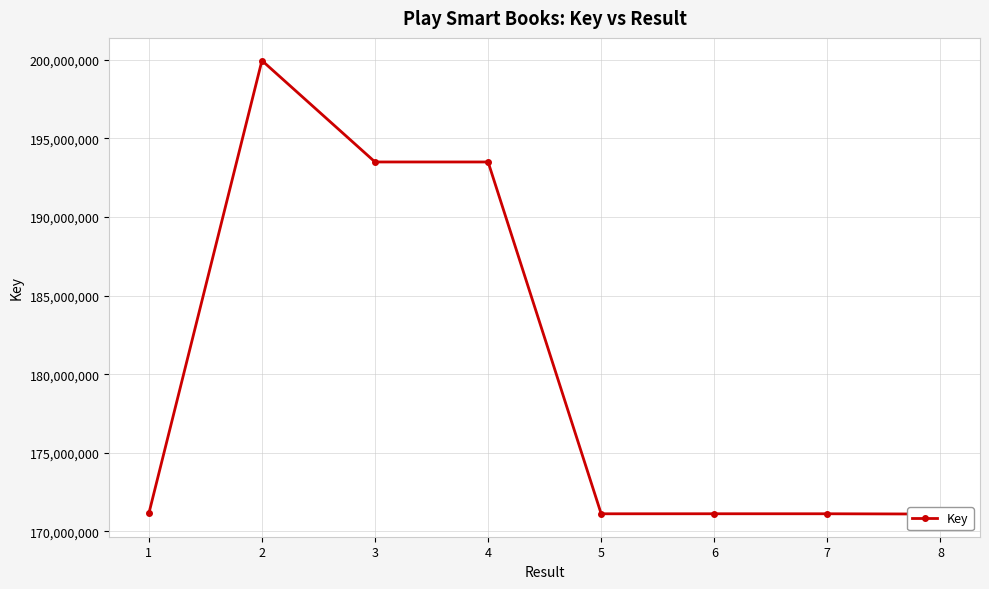

What is the difference between the values at 5 and 6?

1803